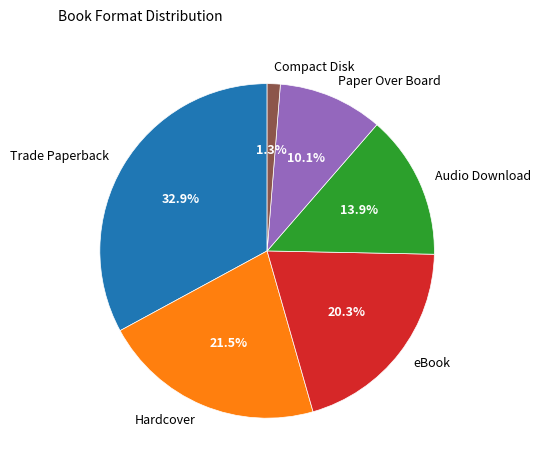

Which slice is the smallest?

Compact Disk